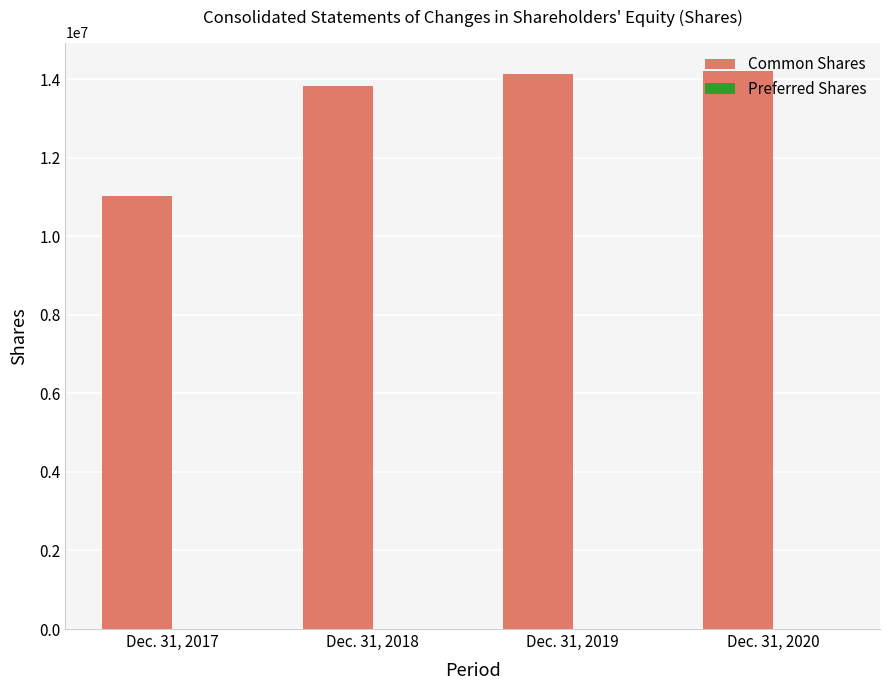

Are the bars grouped side by side (vs. stacked)?

Yes